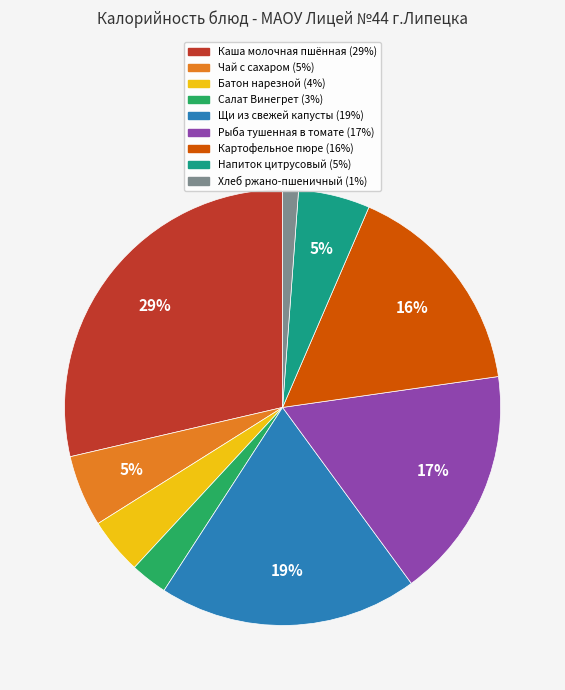

Is there any slice that represents more than half of the pie?

No